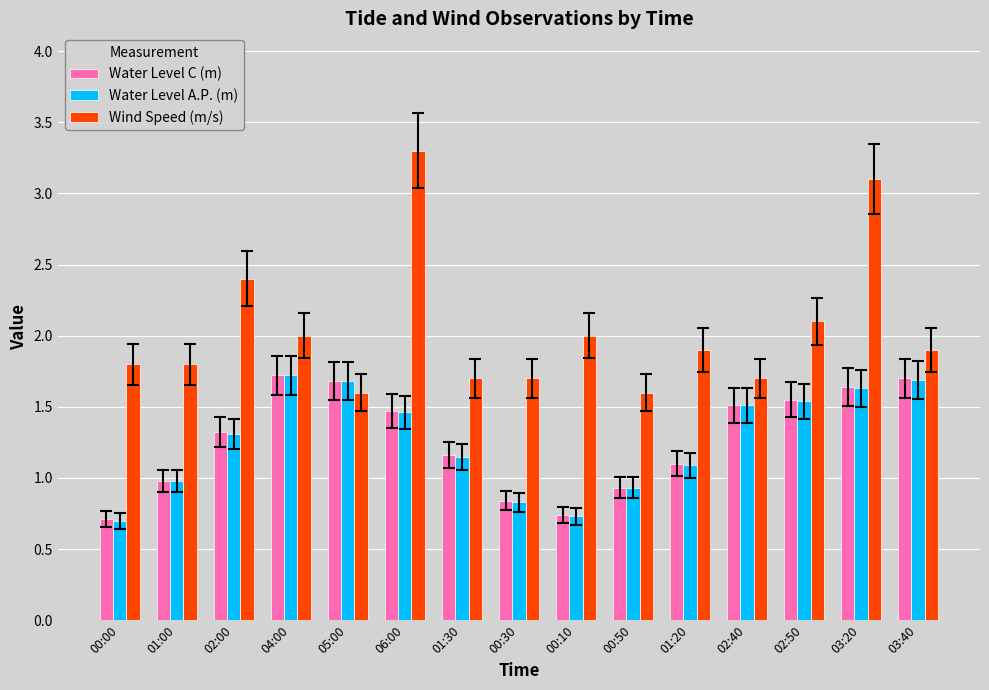

True or false: Wind Speed (m/s) has a value of 1.2 at 02:40.

False